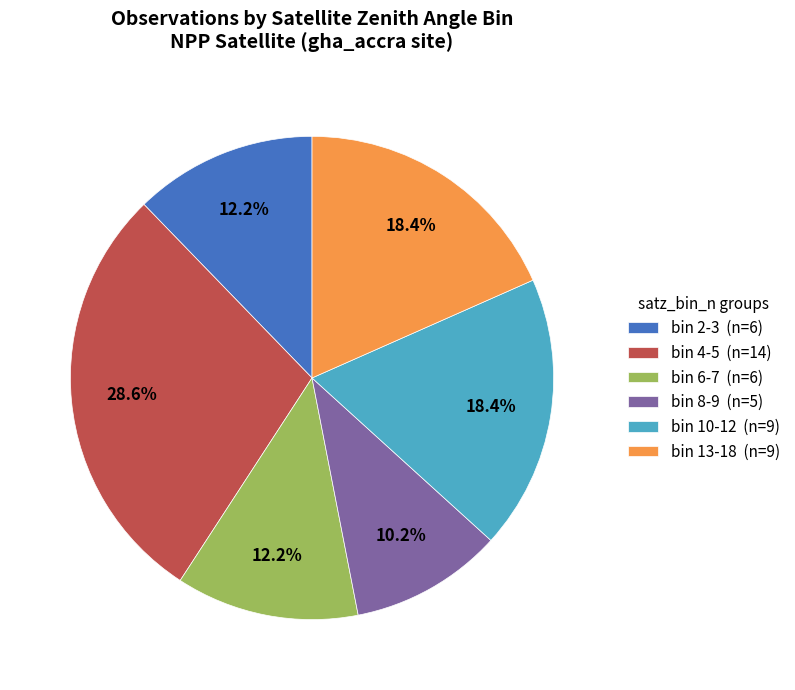

How many slices are in this pie chart?

6